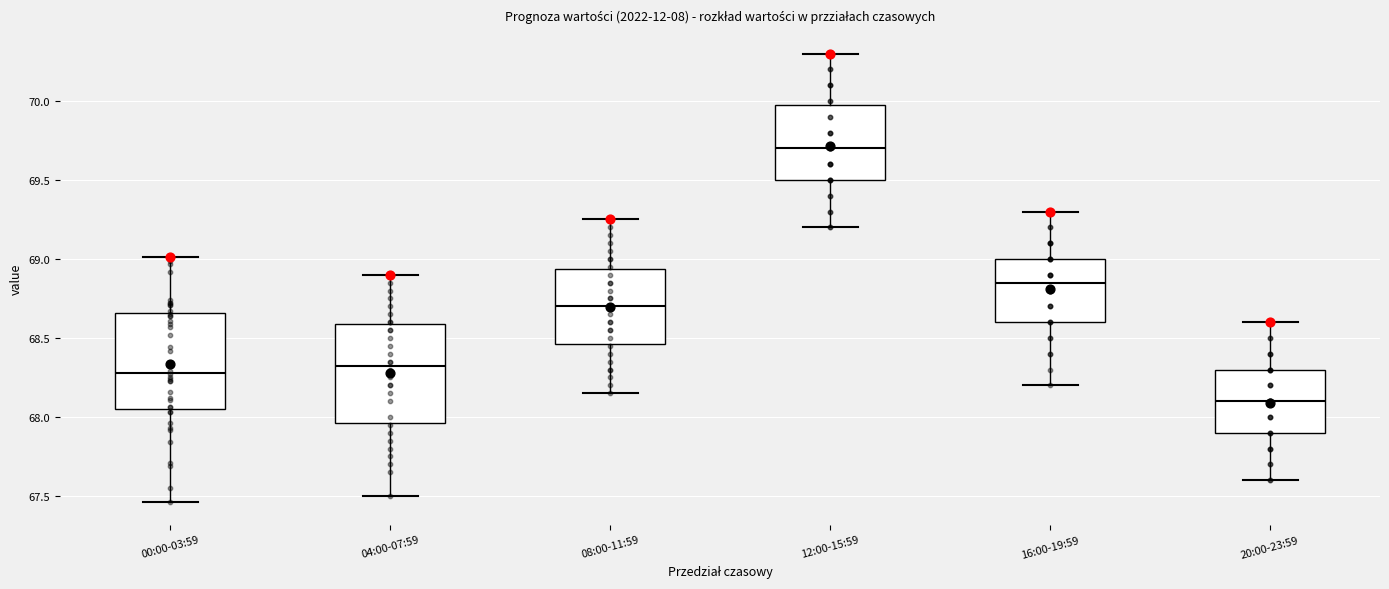

Which box has the lowest median line?

20:00-23:59